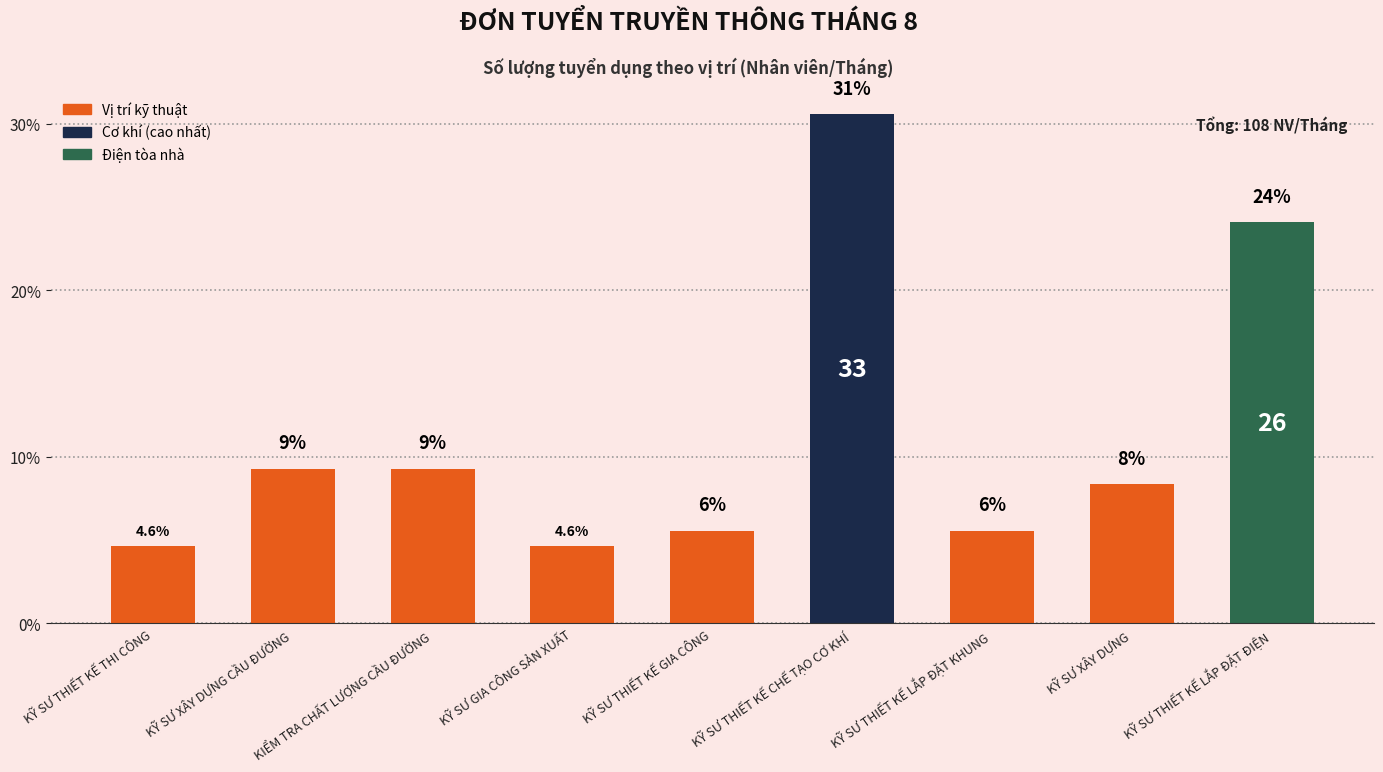

Are the bars horizontal?

No